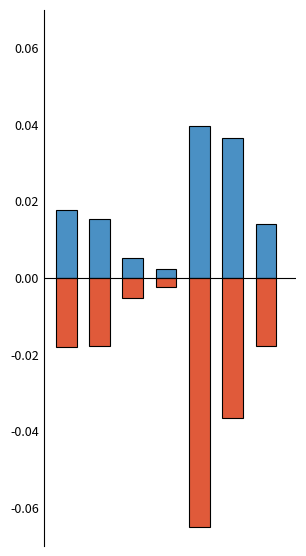

Which series has the widest spread of values?

Σύνολο Μορίων (αρνητικό)